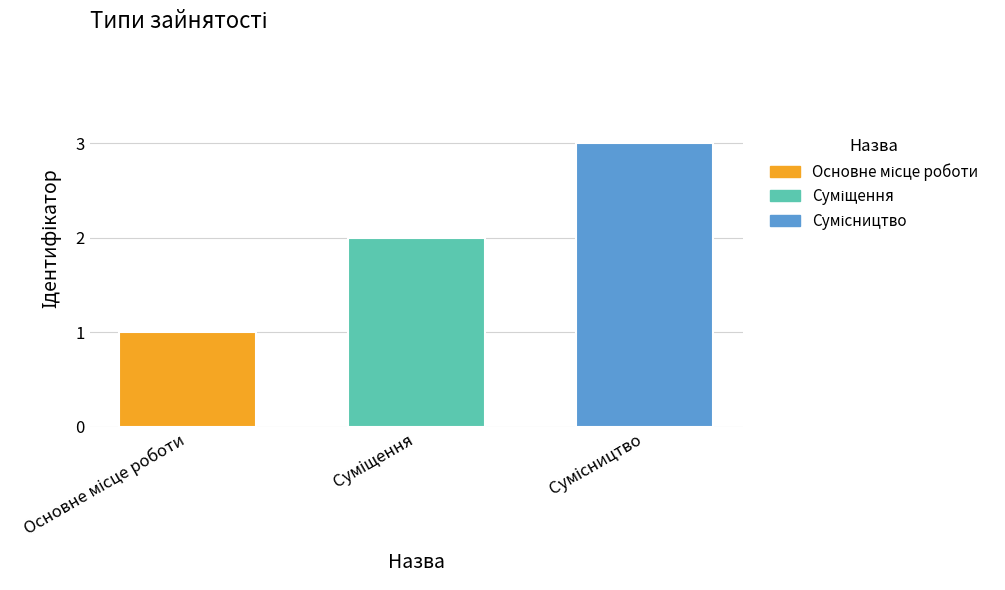

What is the sum of all values?

6